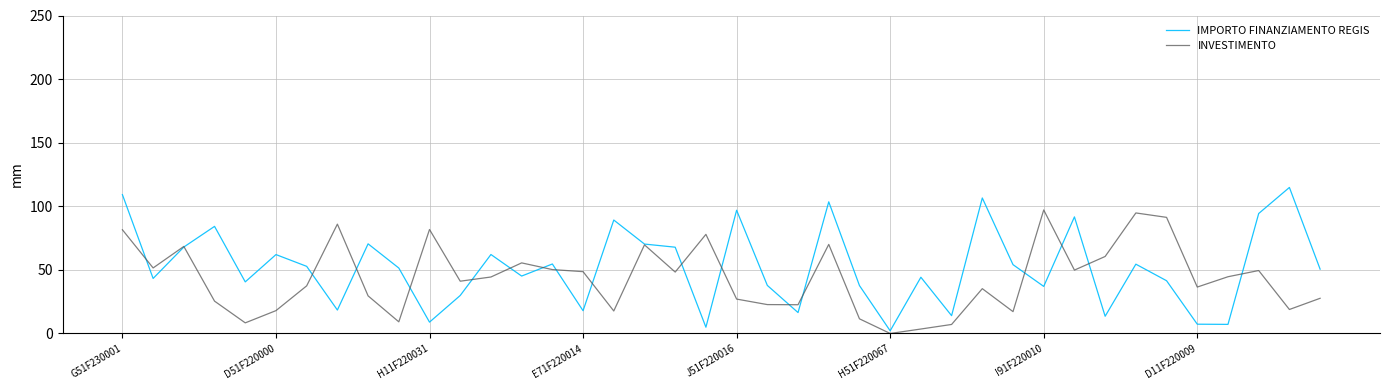

Which series has the widest spread of values?

IMPORTO FINANZIAMENTO REGIS